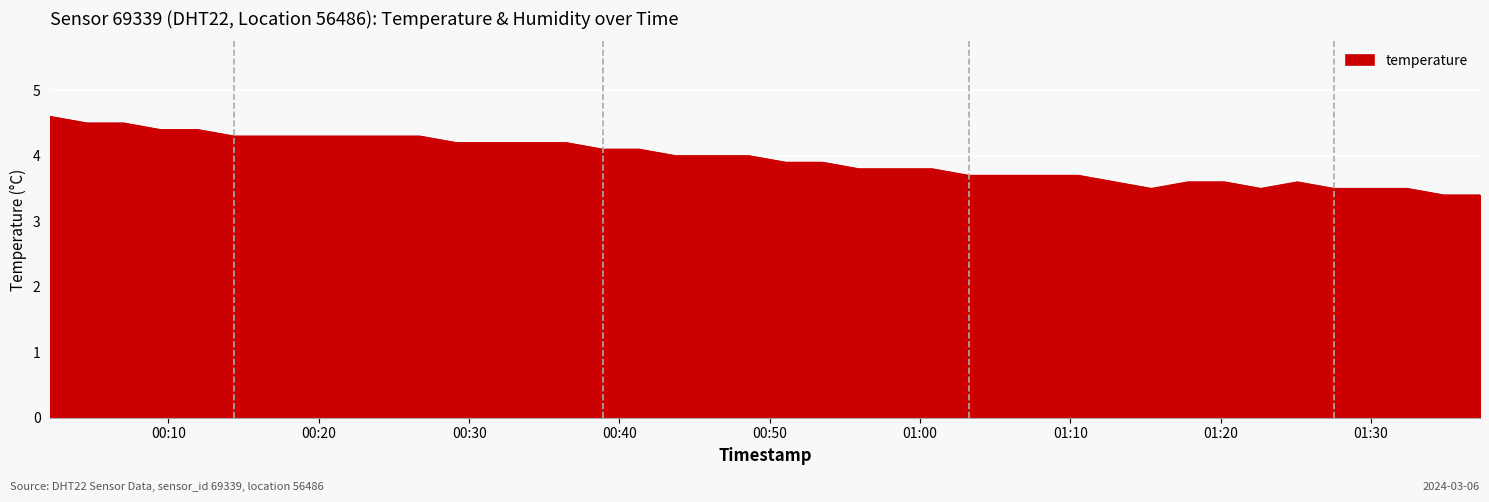

What is the smallest value displayed?

3.4